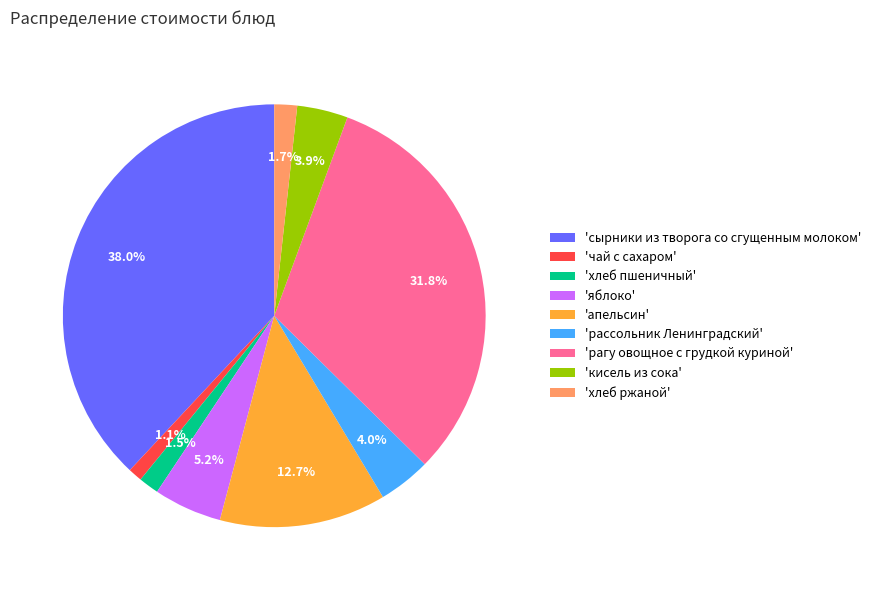

Between 'кисель из сока' and 'чай с сахаром', which is larger?

'кисель из сока'